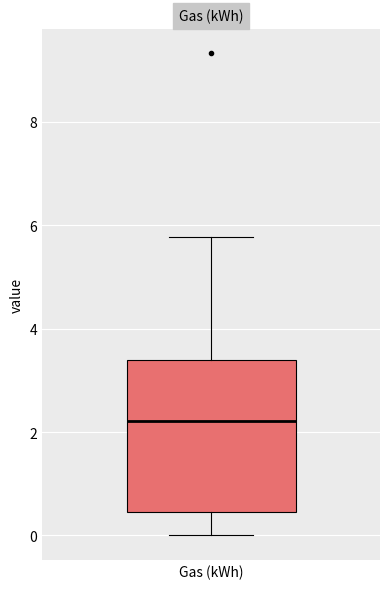

Where does the upper whisker of the box for Gas (kWh) end on the y-axis? The values are not printed on the chart, so give them approximately, as read against the axis.

5.8